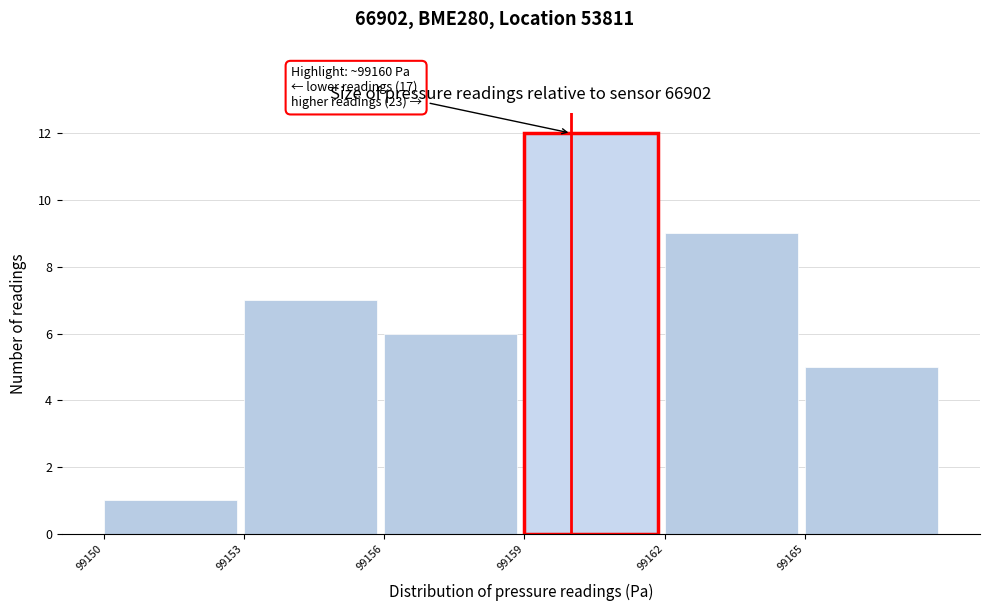

Over which range of the x-axis is the bar tallest?

99159 to 99162